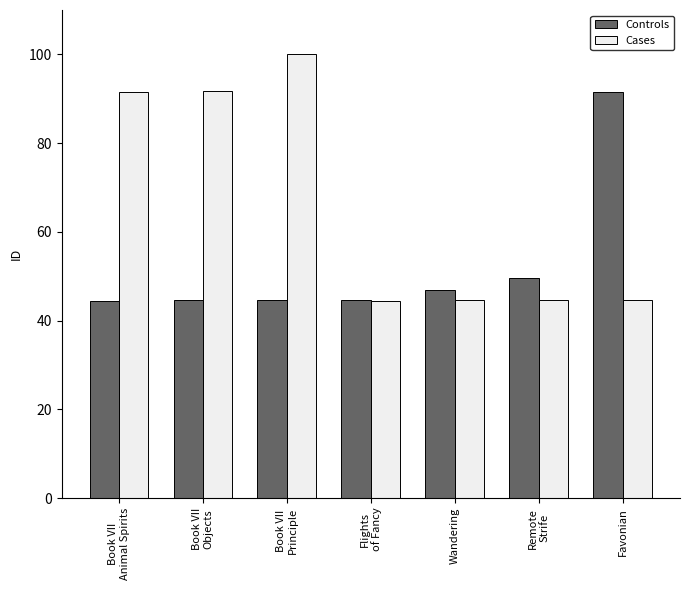

Is it true that Cases equals 151.0 at Book VII
Objects?

False